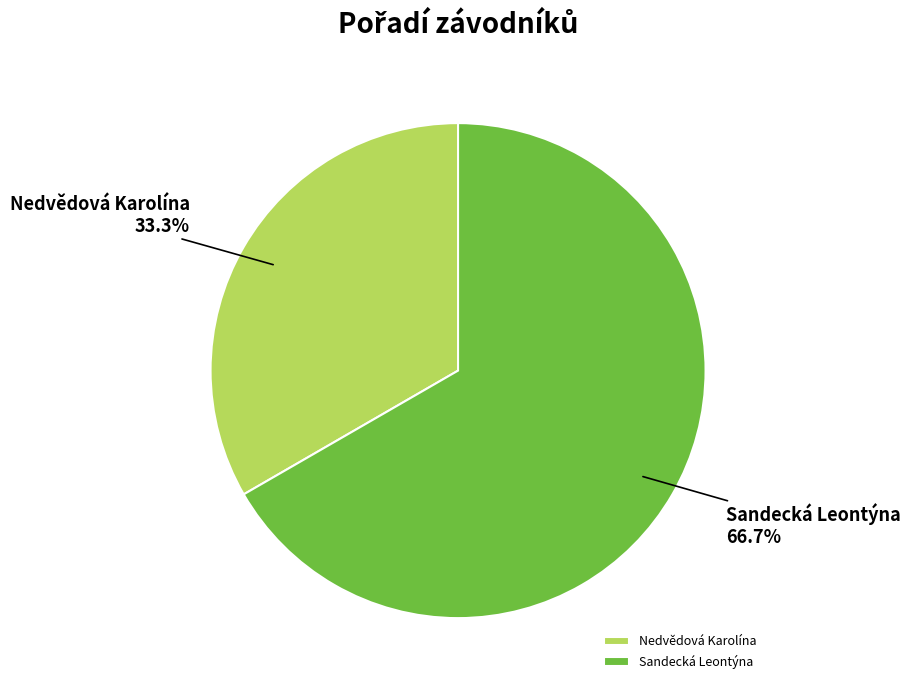

To the nearest percent, what is the combined percentage of Sandecká Leontýna and Nedvědová Karolína?

100%